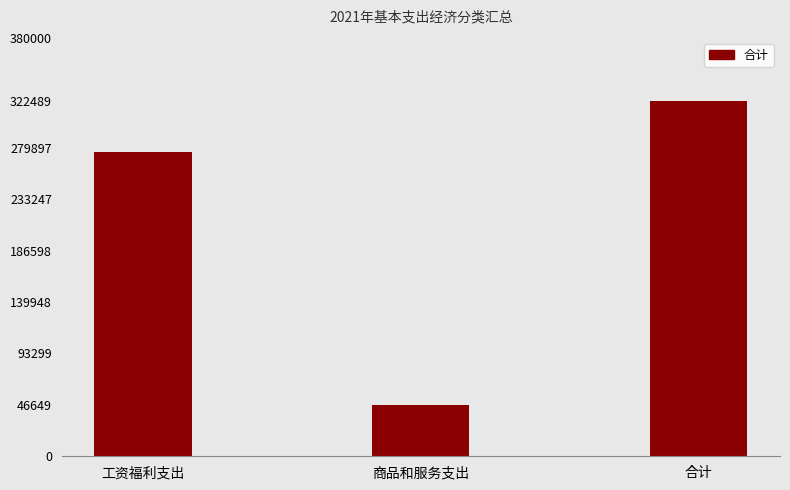

What is the approximate value at 工资福利支出?

275839.1